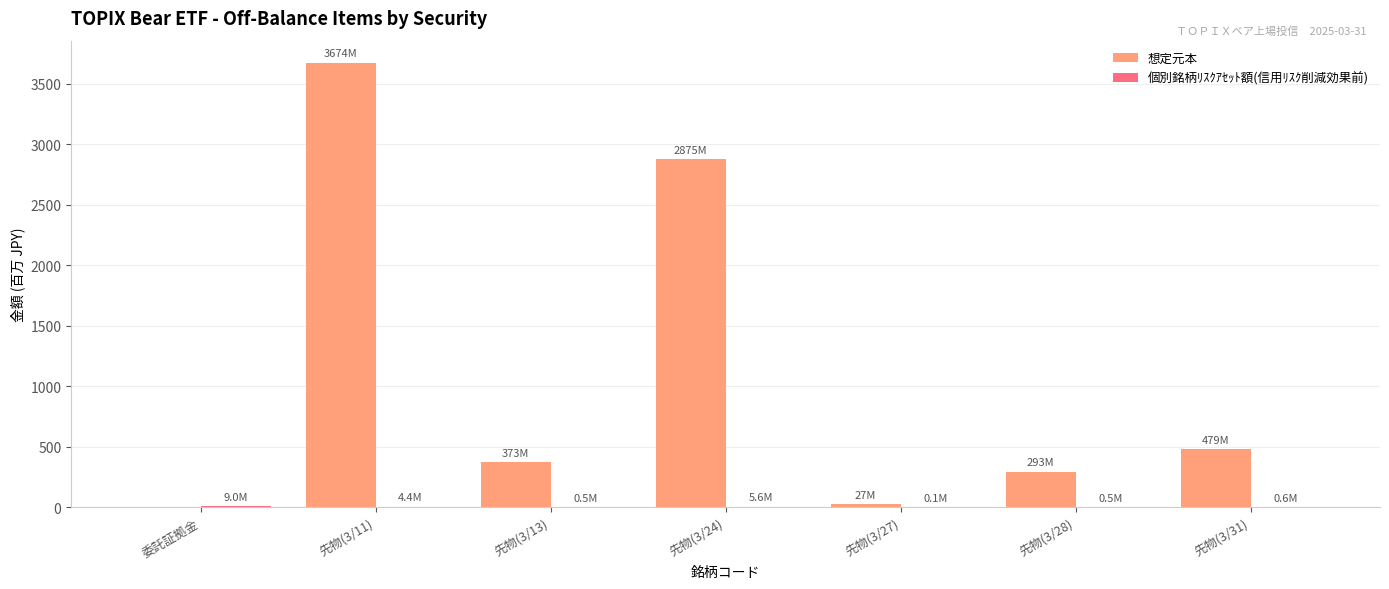

At which category is the sum across all series the highest?

先物(3/11)